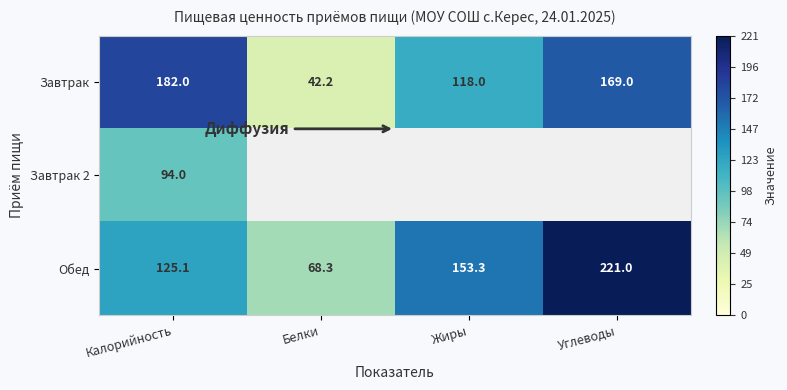

Is it true that Завтрак 2 equals 19.0 at Калорийность?

False